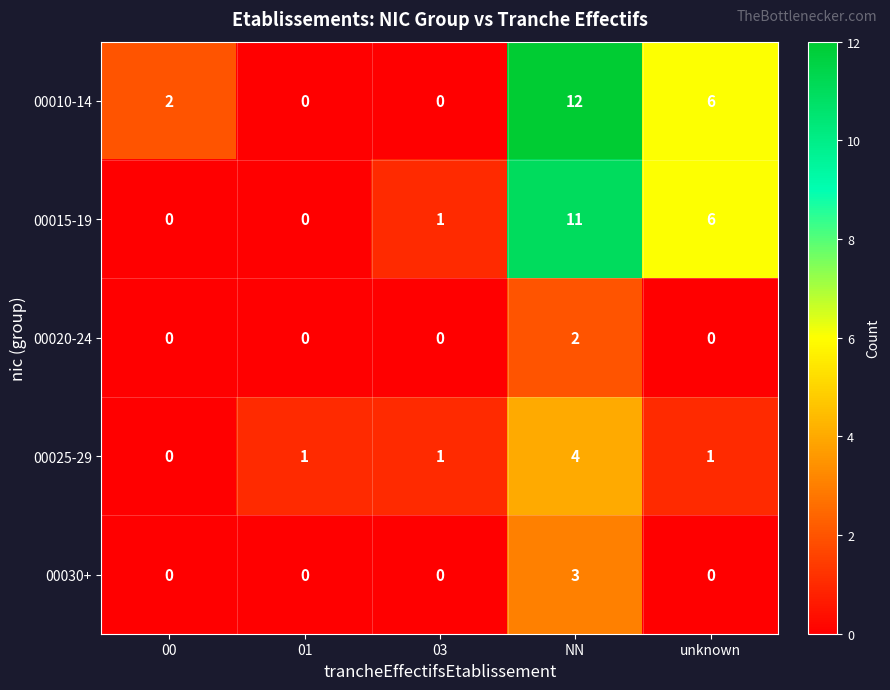

The 00030+ series shows -1 at 01. True or false?

False